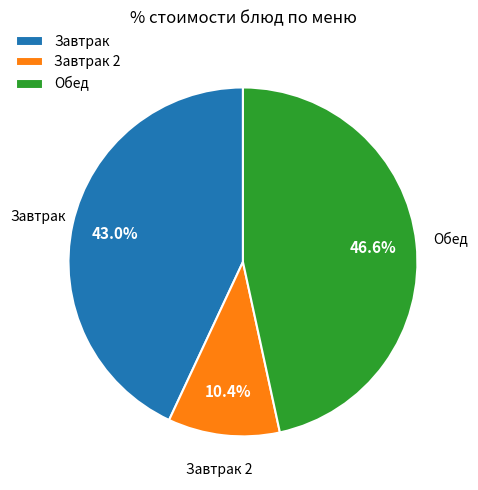

Is there any slice that represents more than half of the pie?

No